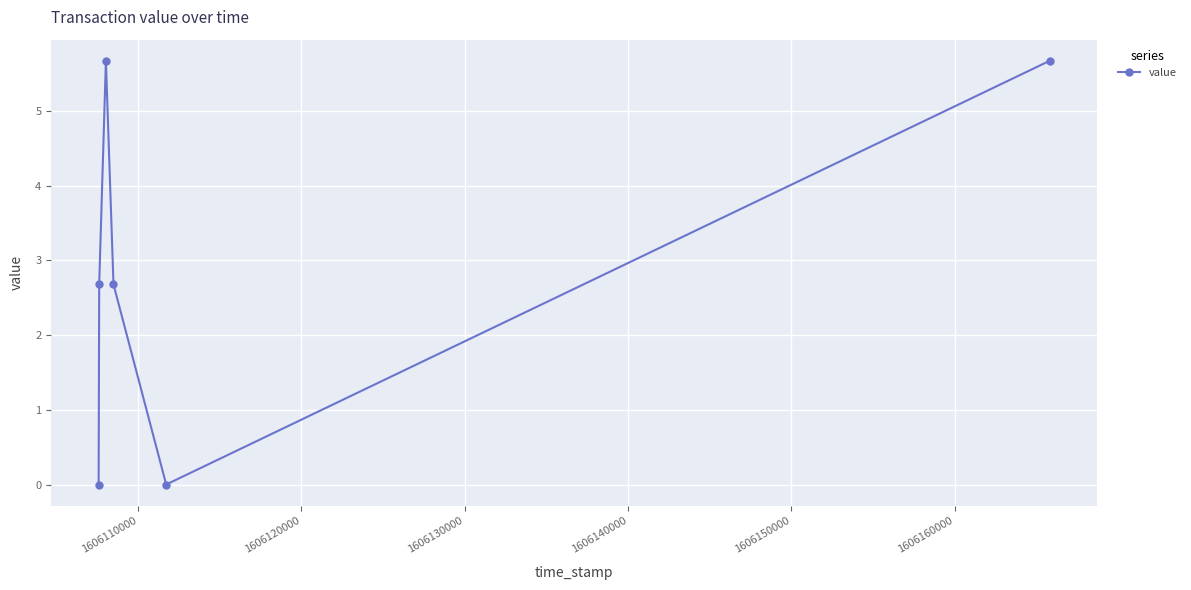

How many points are lower than both their immediate neighbors (excluding endpoints)?

1